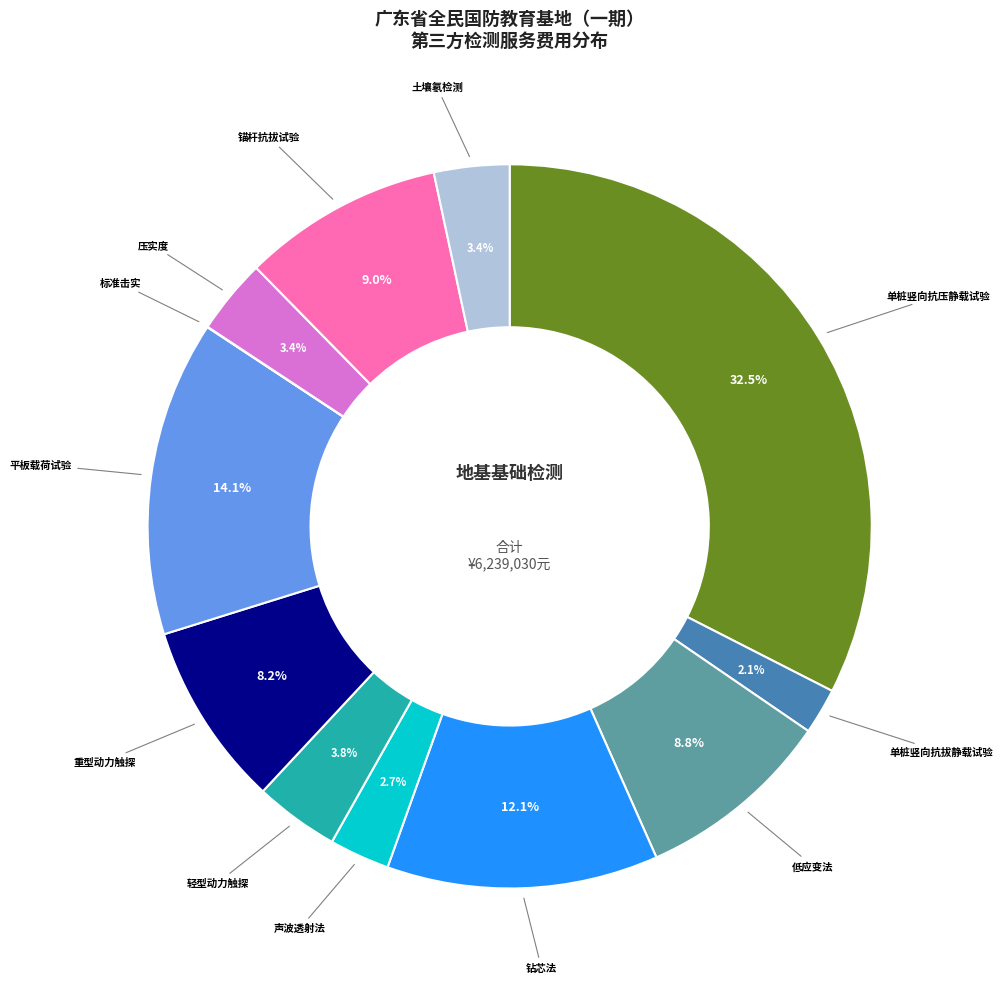

Is there any slice that represents more than half of the pie?

No